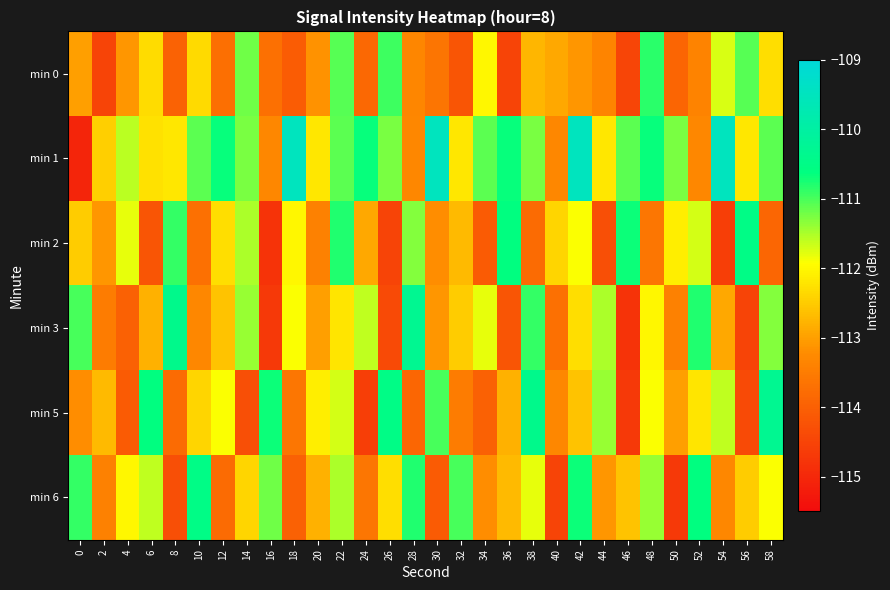

Which series has the widest spread of values?

min 1